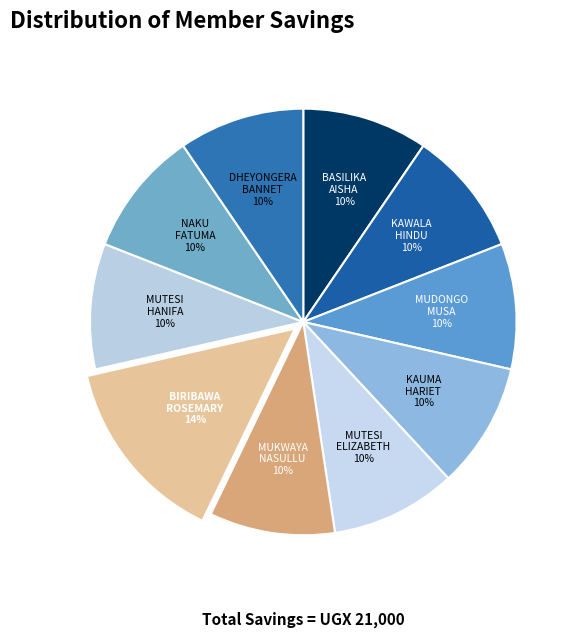

Is it true that KAWALA HINDU is 10% of the pie?

True